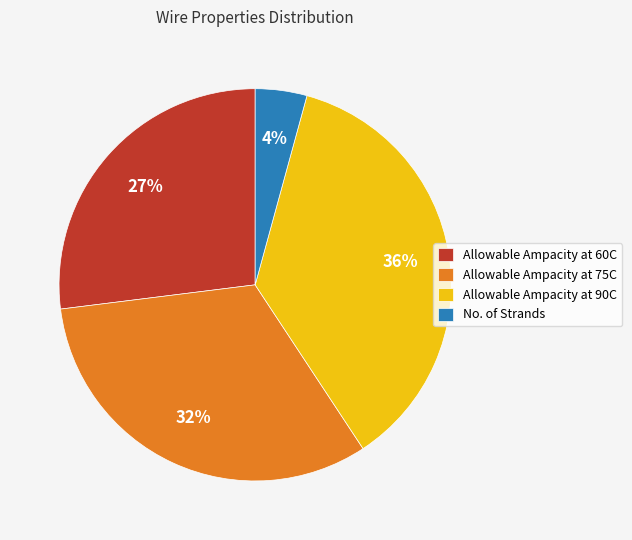

What is the smallest slice in the pie chart?

No. of Strands